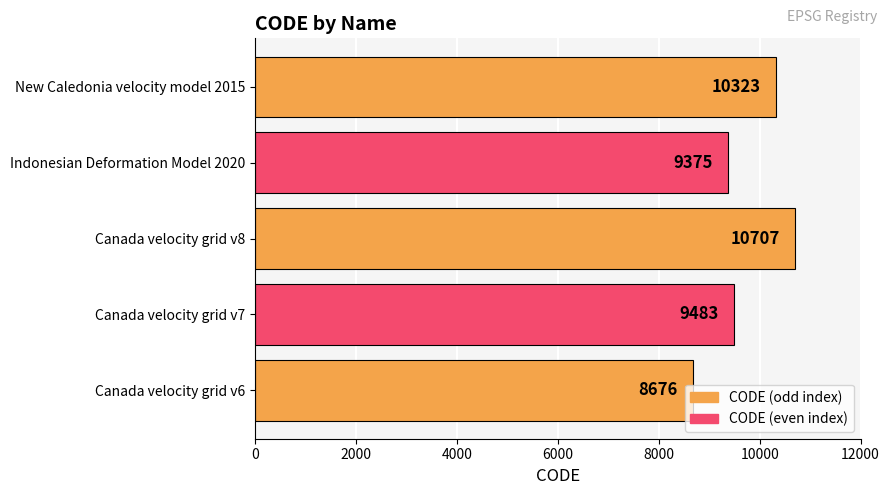

Which label corresponds to the largest value in the chart?

Canada velocity grid v8